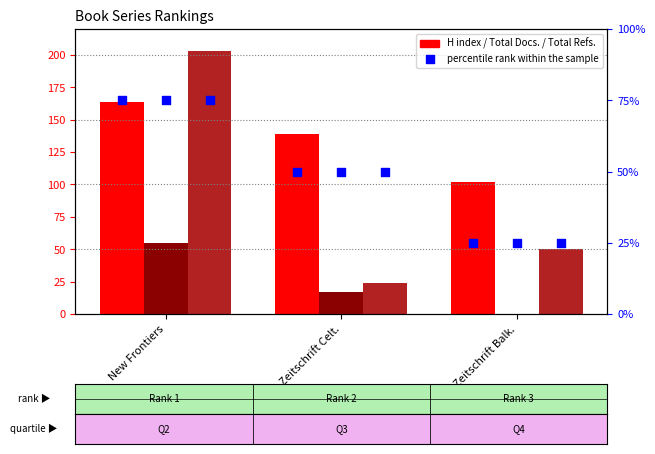

At which category is the sum across all series the highest?

New Frontiers